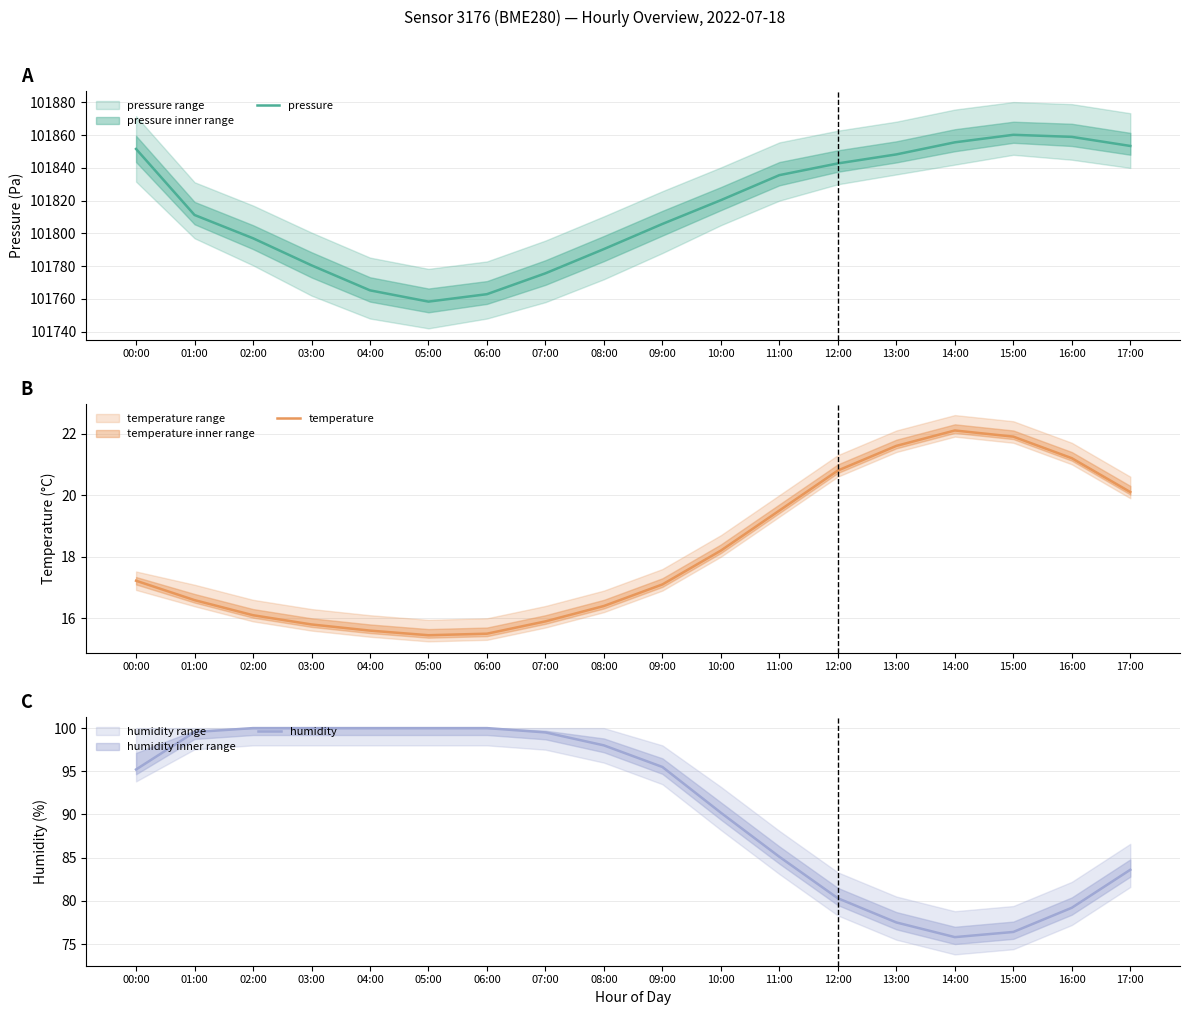

True or false: pressure and temperature intersect in this chart.

False